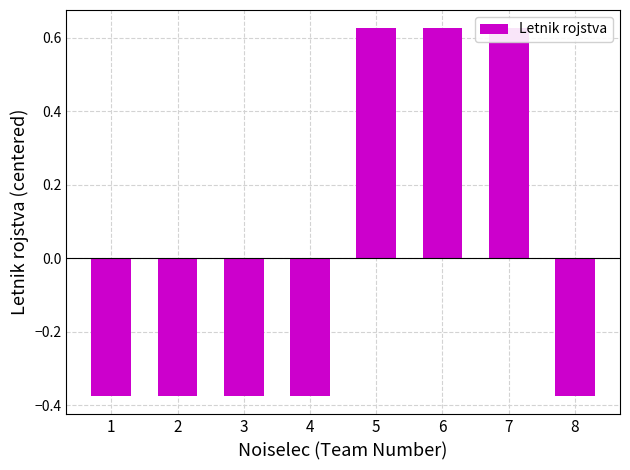

What is the sum of the values at 3 and 4?

-0.8